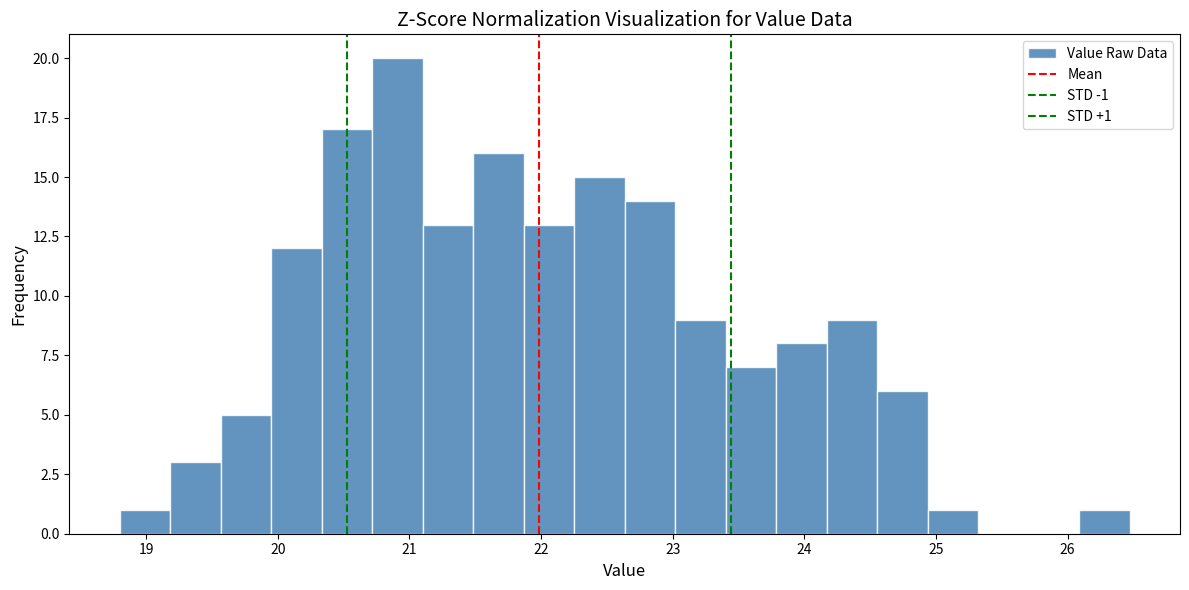

Around what value on the x-axis is the tallest bar? Give the approximate position of its centre, as read against the axis.

20.9